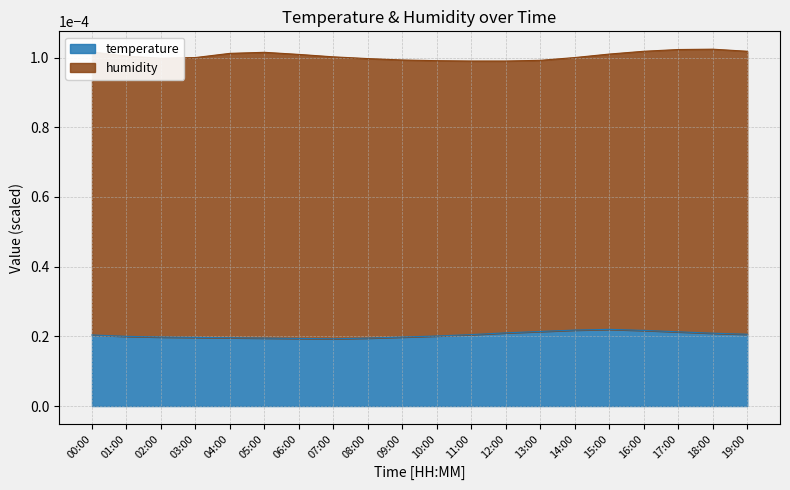

Reading left to right, list all the values displayed in this chart.

00:00=0.0	01:00=0.0	02:00=0.0	03:00=0.0	04:00=0.0	05:00=0.0	06:00=0.0	07:00=0.0	08:00=0.0	09:00=0.0	10:00=0.0	11:00=0.0	12:00=0.0	13:00=0.0	14:00=0.0	15:00=0.0	16:00=0.0	17:00=0.0	18:00=0.0	19:00=0.0